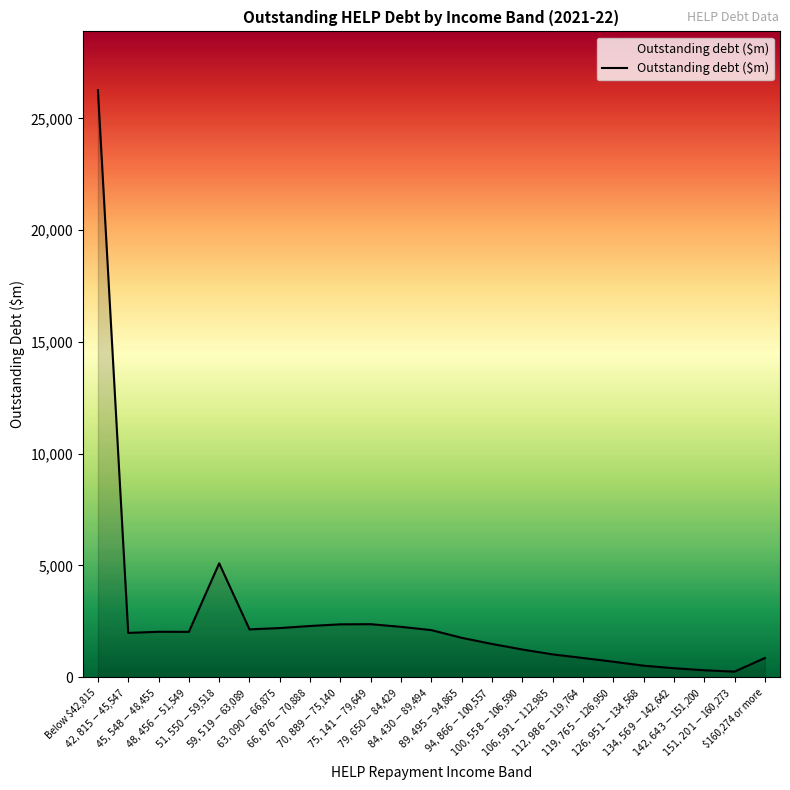

Where is the data nearest to the value 13255?

$51,550-$59,518